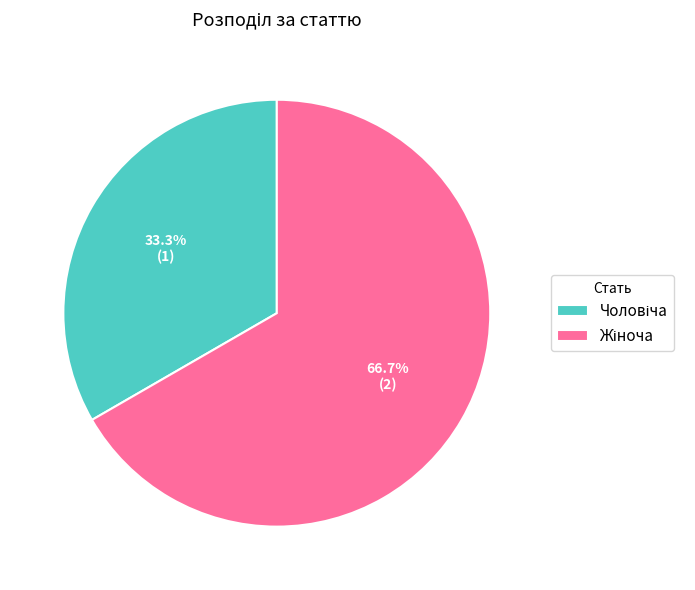

Is there a majority slice in this chart?

Yes